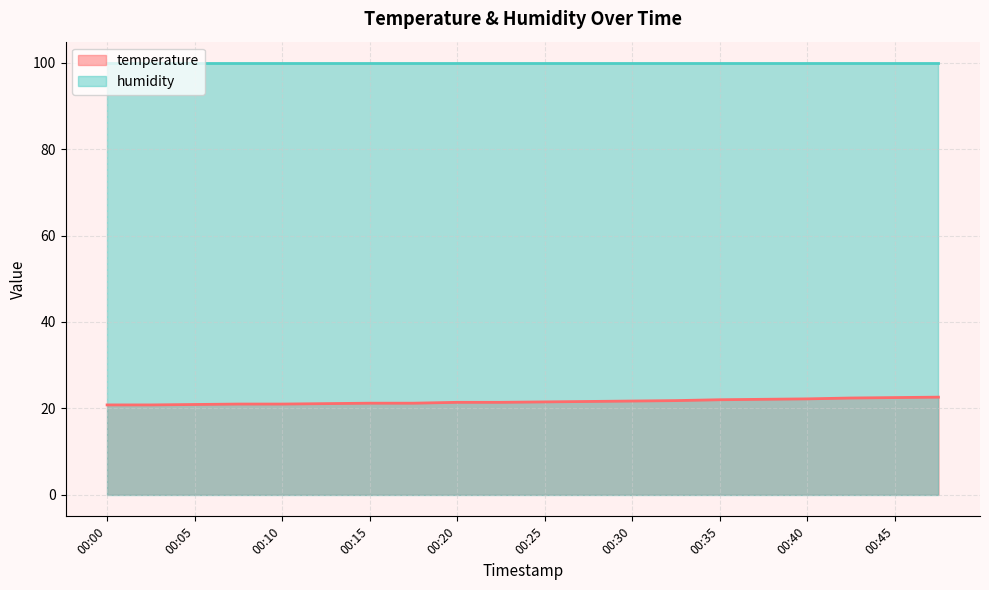

How many values exceed 21?

15